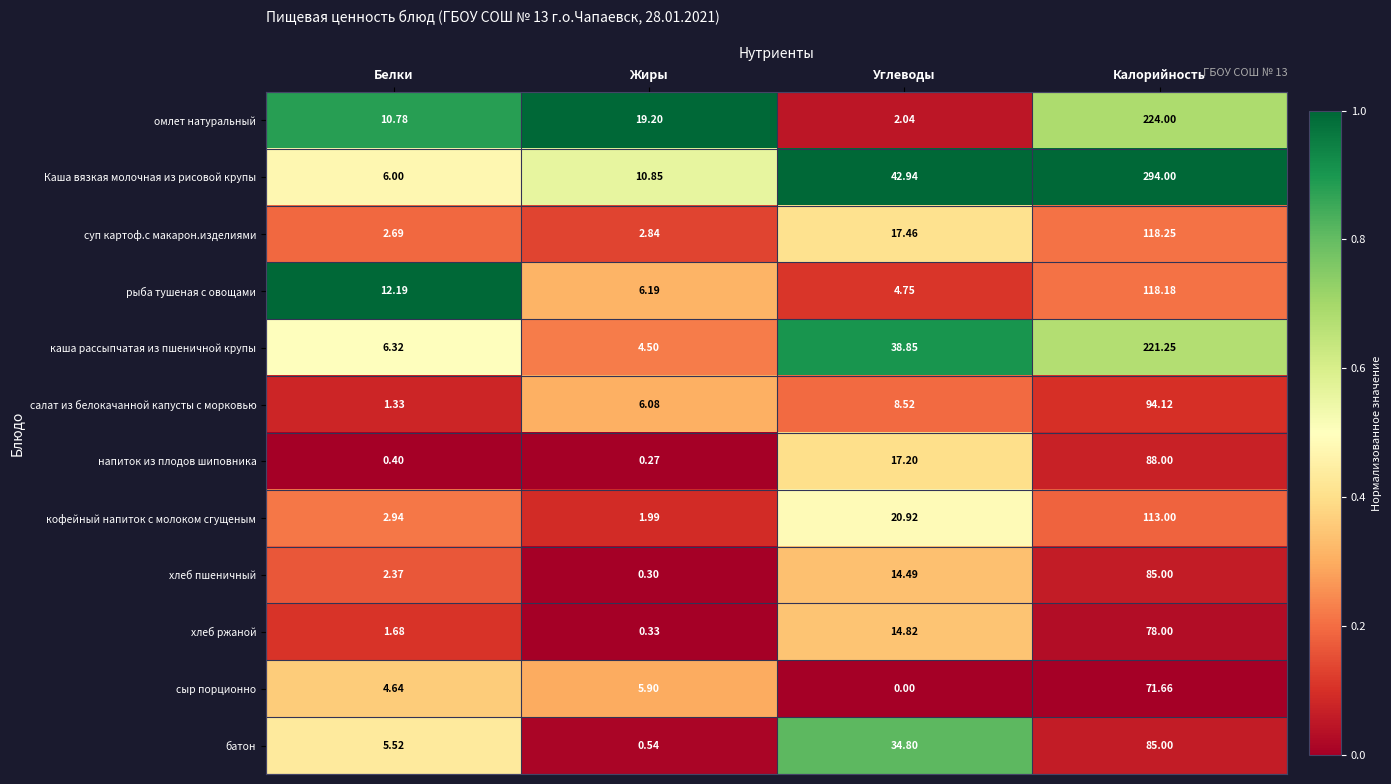

What is the greatest value displayed?

294.0